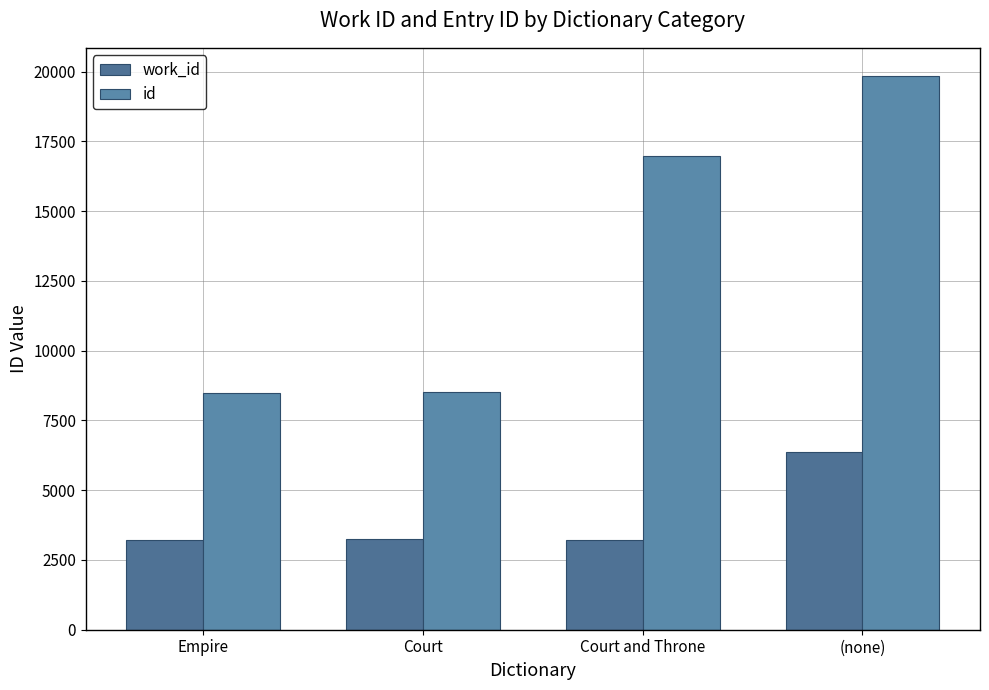

What is the spread (max minus min) of values at (none)?

13494